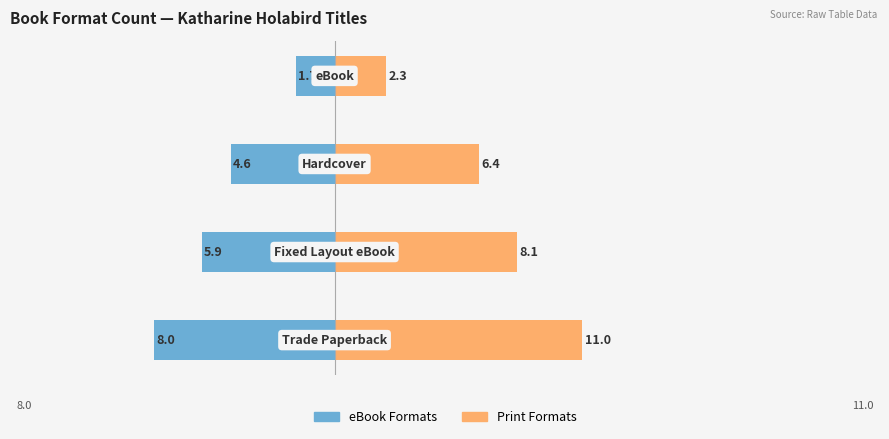

Which has a higher value, 3 or 1?

3